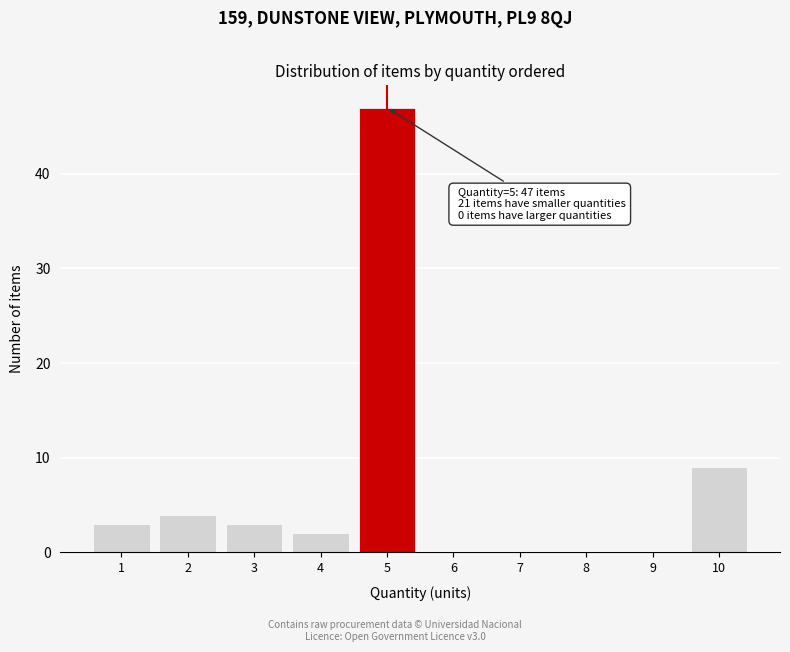

Reading left to right, extract all data points from this chart.

1=3	2=4	3=3	4=2	5=47	6=0	7=0	8=0	9=0	10=9